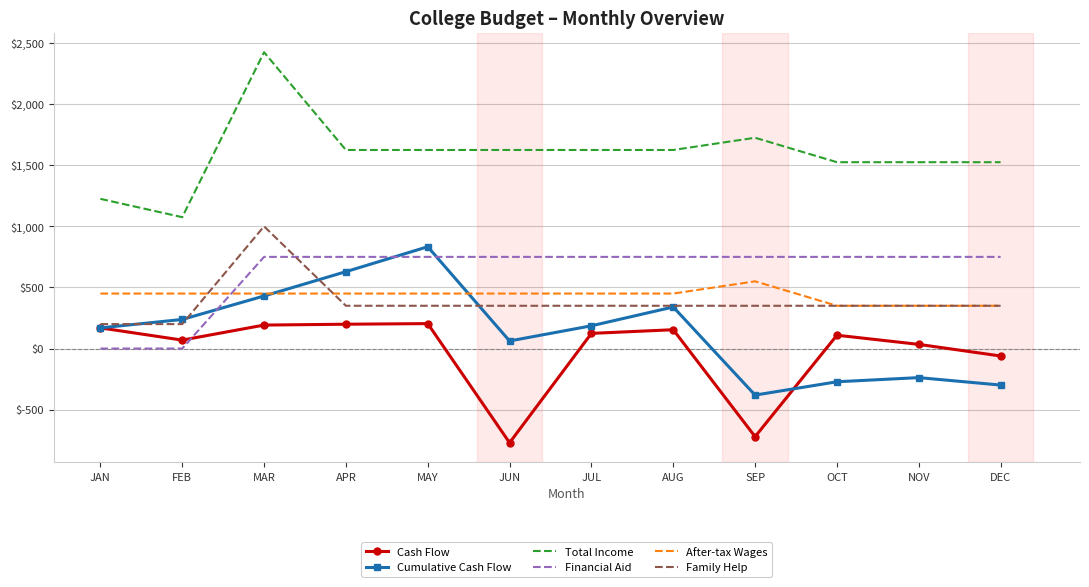

Between which two adjacent categories do Family Help and Financial Aid first intersect?

MAR and APR